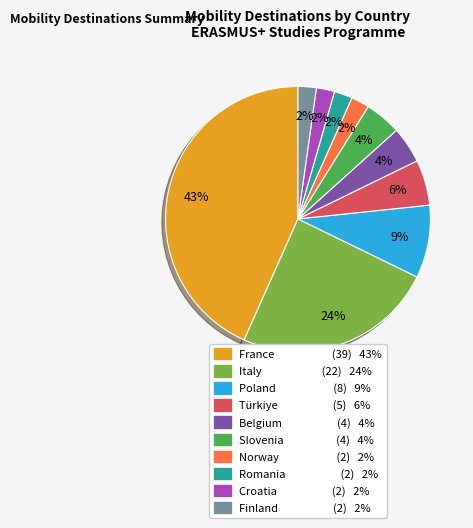

Does any single category account for the majority?

No